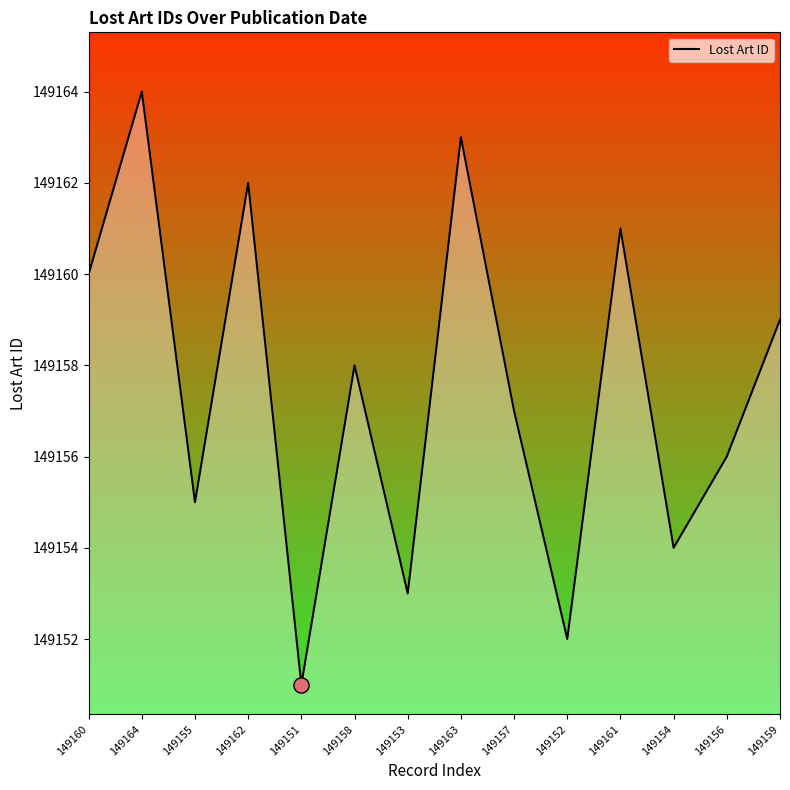

What is the change in value from 149153 to 149152?

-1